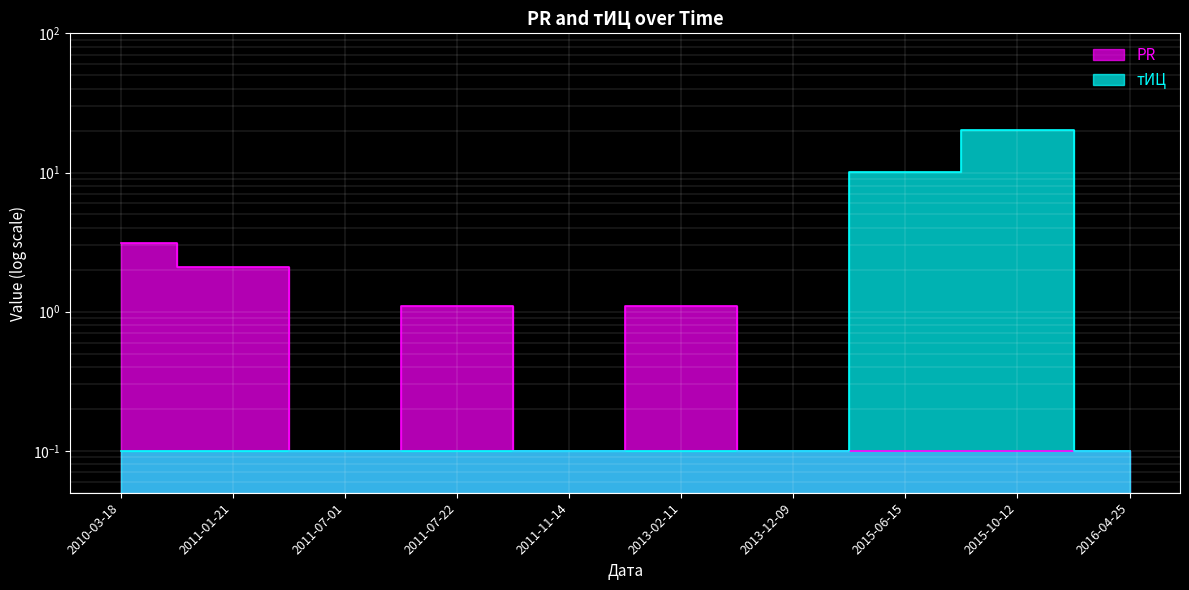

What is the value of the PR point at the 3rd from the left?

0.1